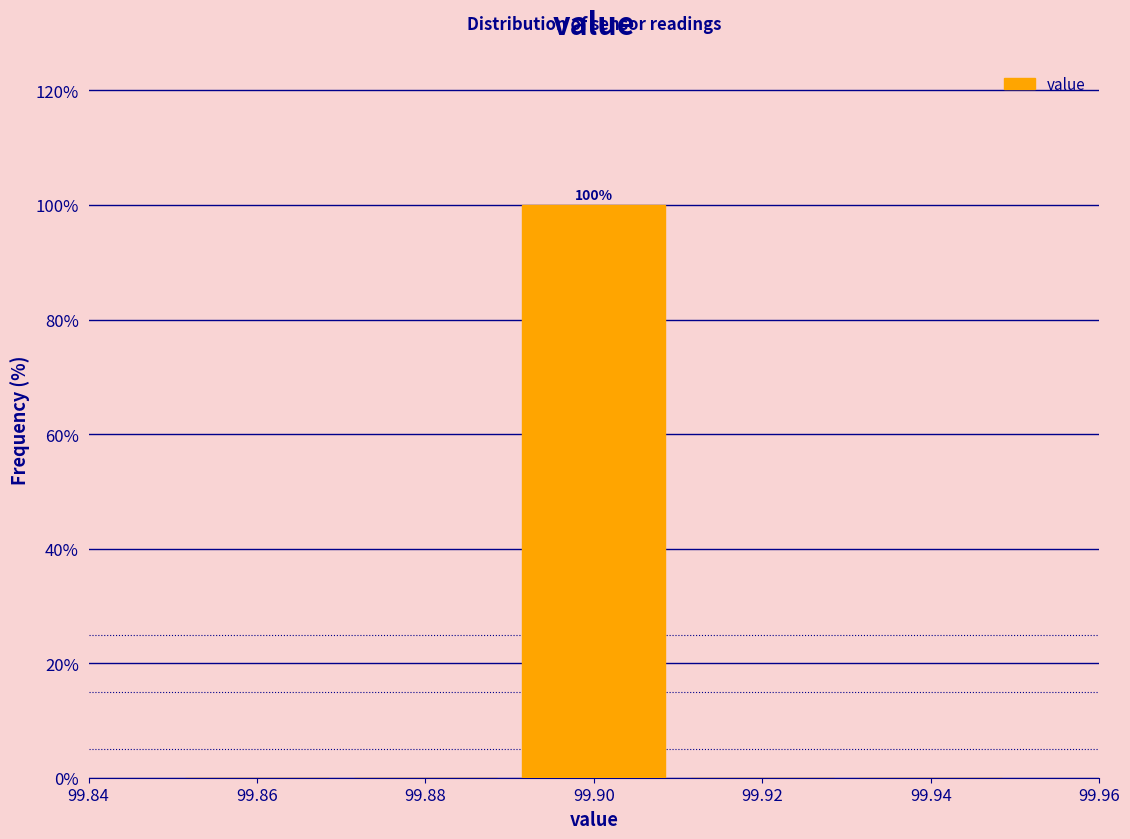

Over which range of the x-axis is the bar tallest?

99.89 to 99.91